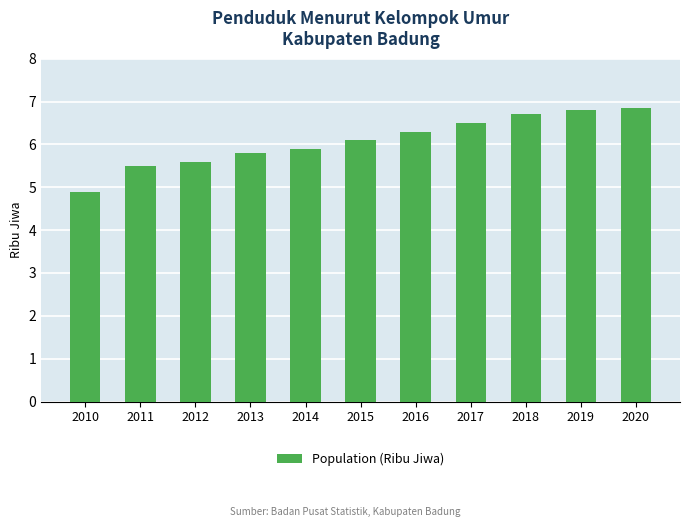

What is the difference between the values at 2013 and 2015?

0.3